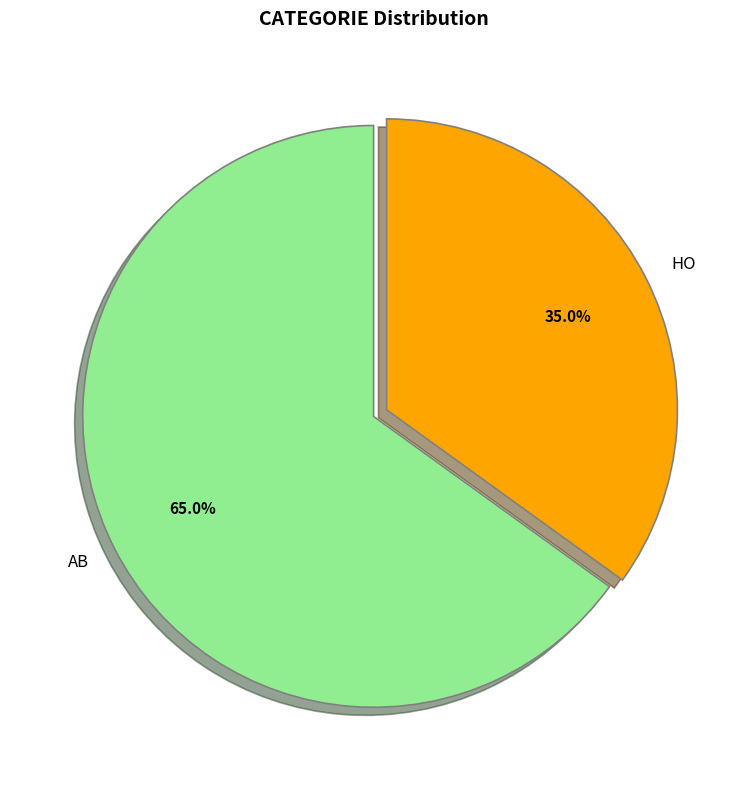

The AB slice represents 65% of the pie. True or false?

True